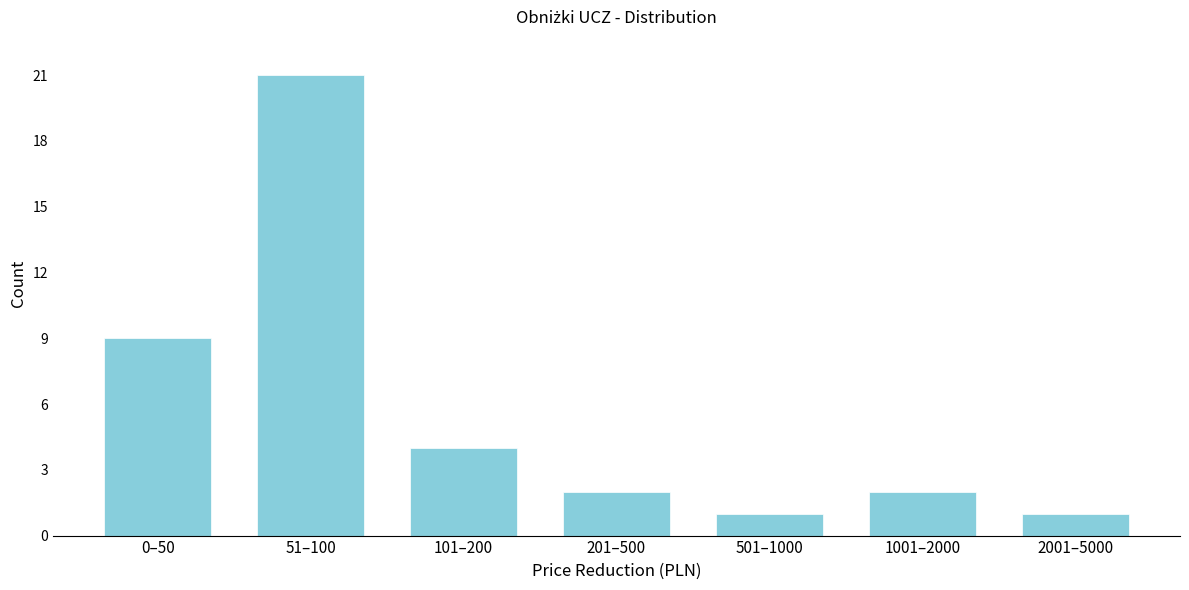

Reading left to right, list all the values displayed in this chart.

9	21	4	2	1	2	1